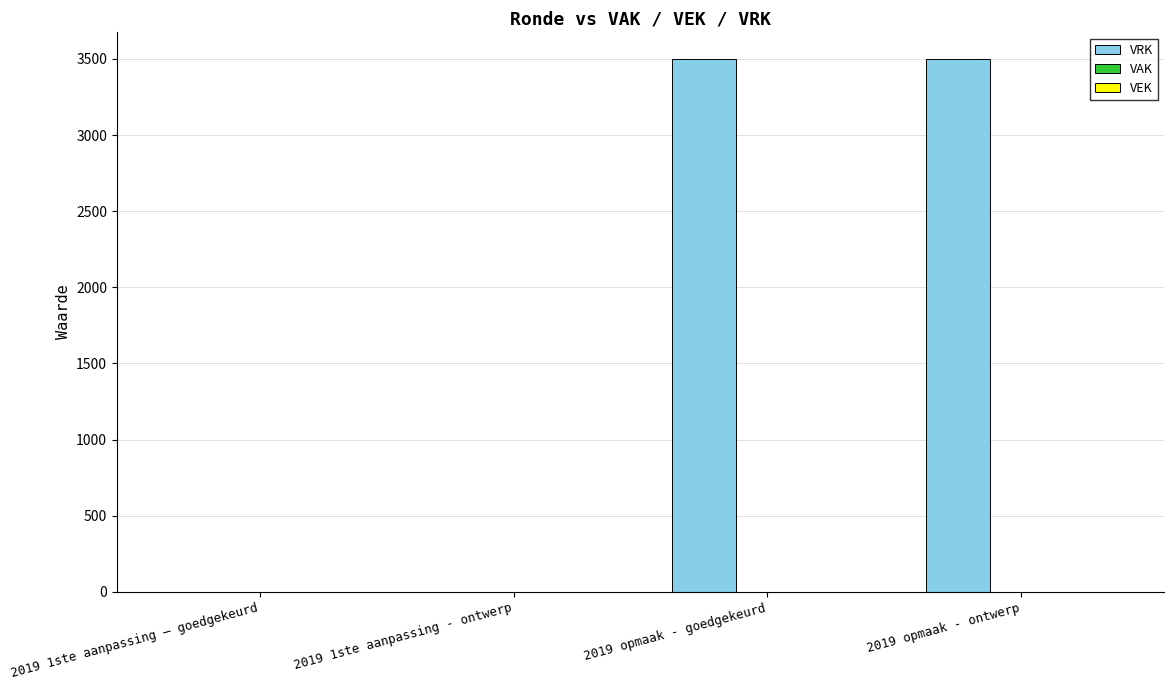

What is the greatest value displayed?

3500